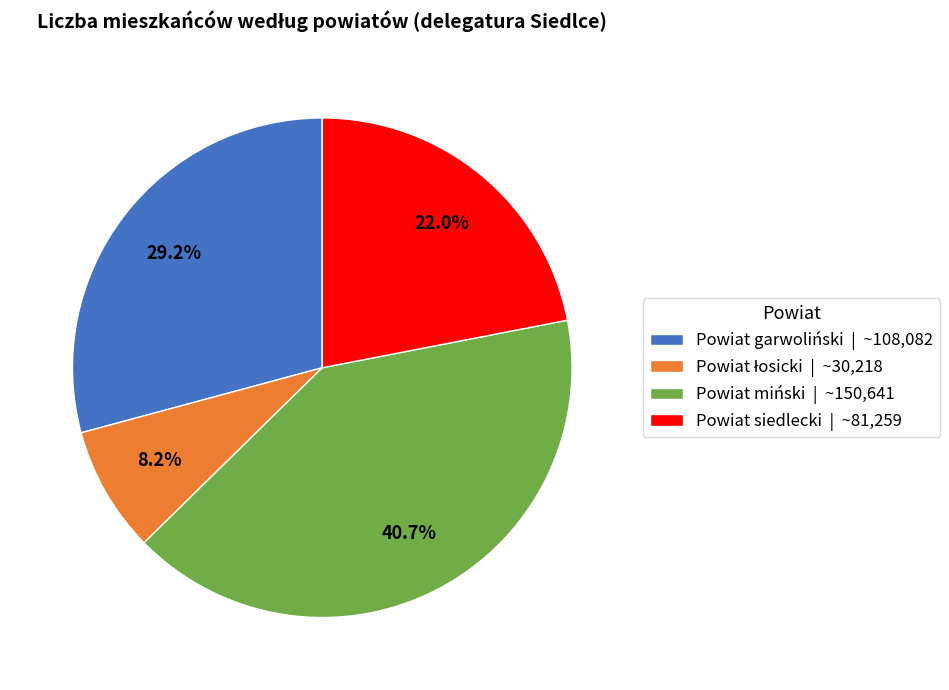

Which slice is the largest?

Powiat miński